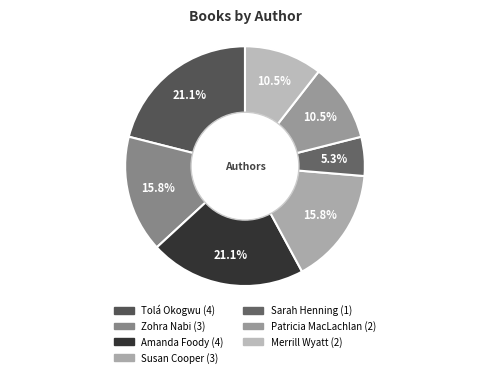

What is the largest slice in the pie chart?

Tolá Okogwu